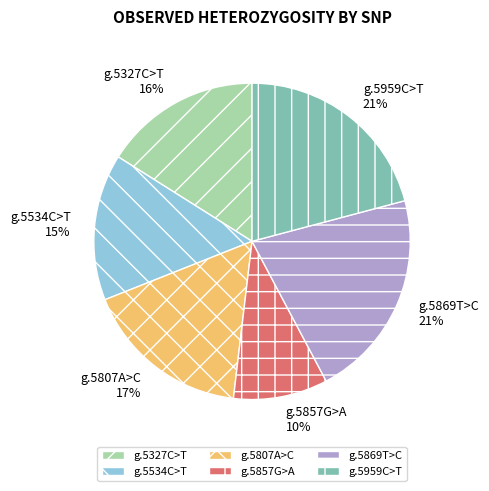

What is the smallest slice in the pie chart?

g.5857G>A